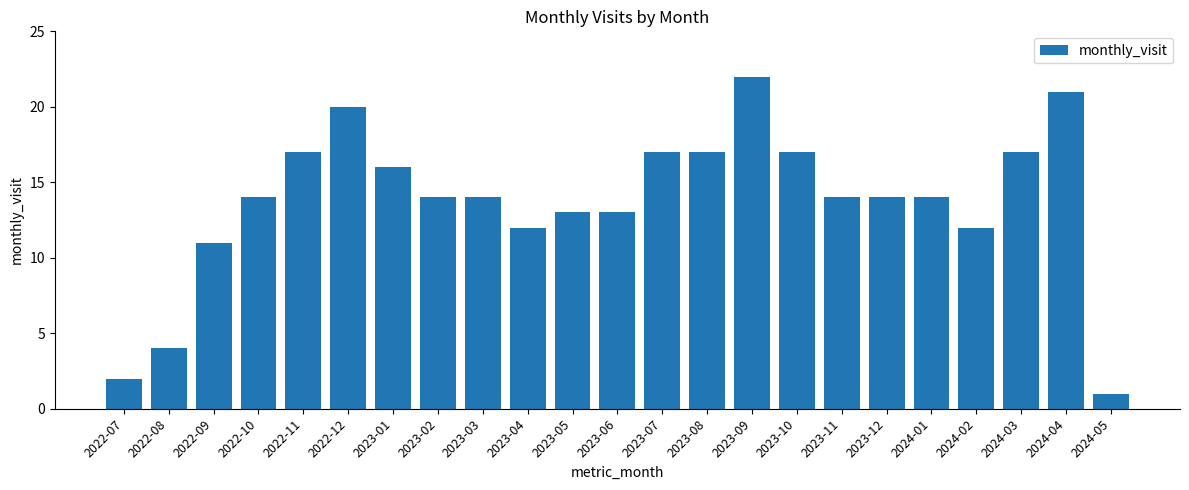

The value at 2024-03 is 28. True or false?

False